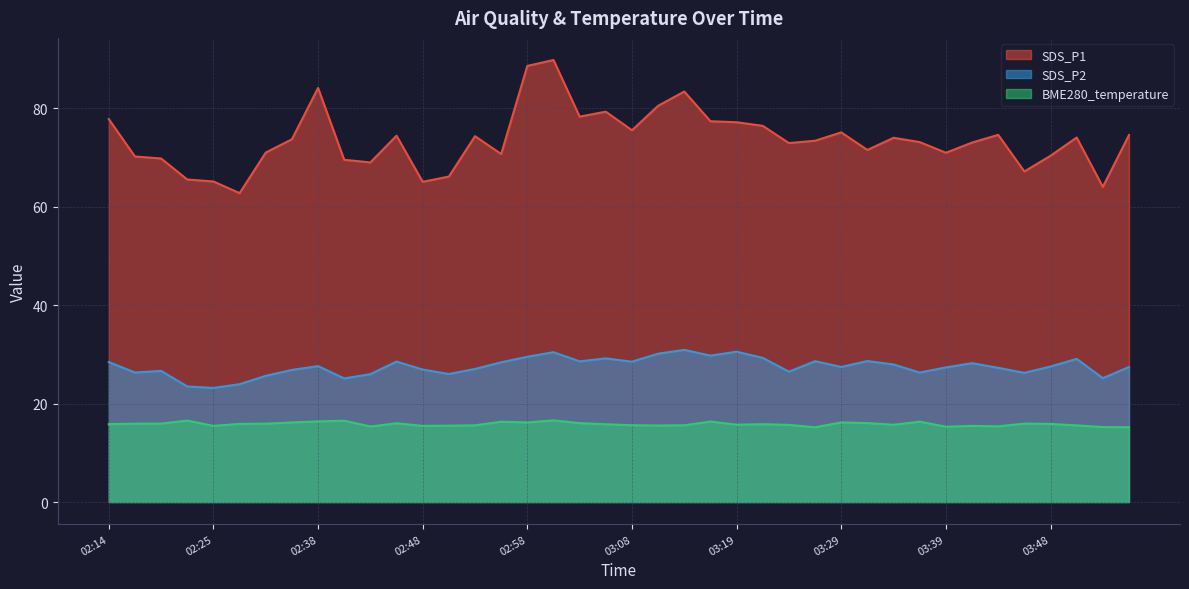

At which category does SDS_P1 reach its first local peak?

02:38